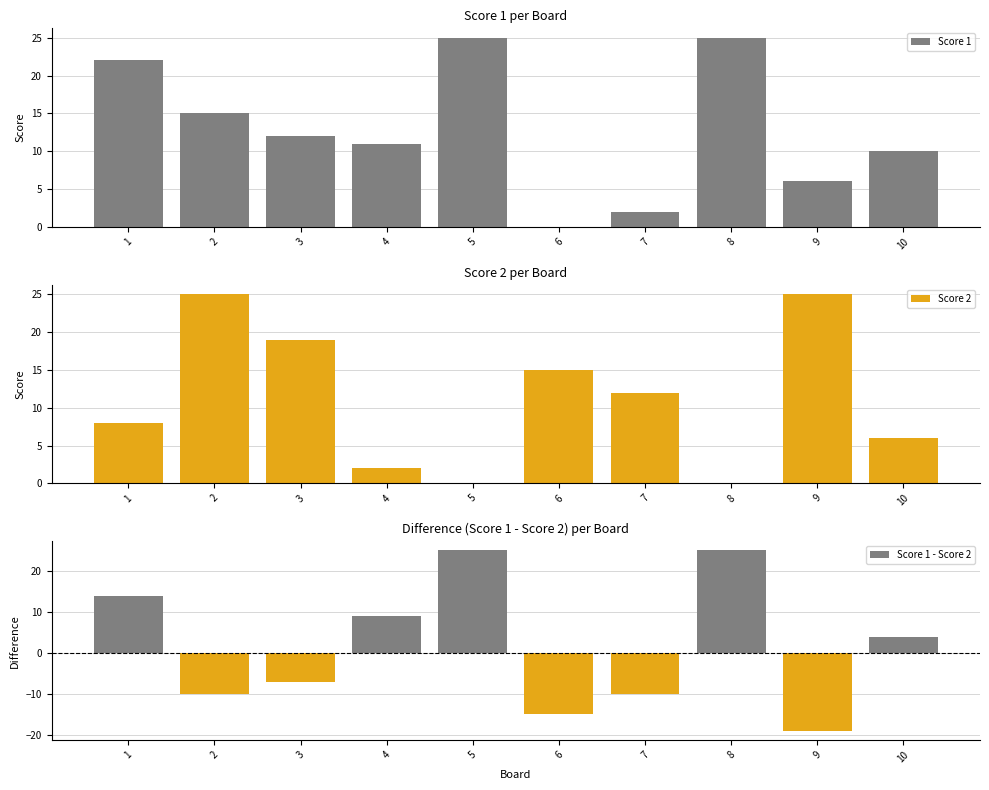

Where is Score 1 nearest to the value 12?

3